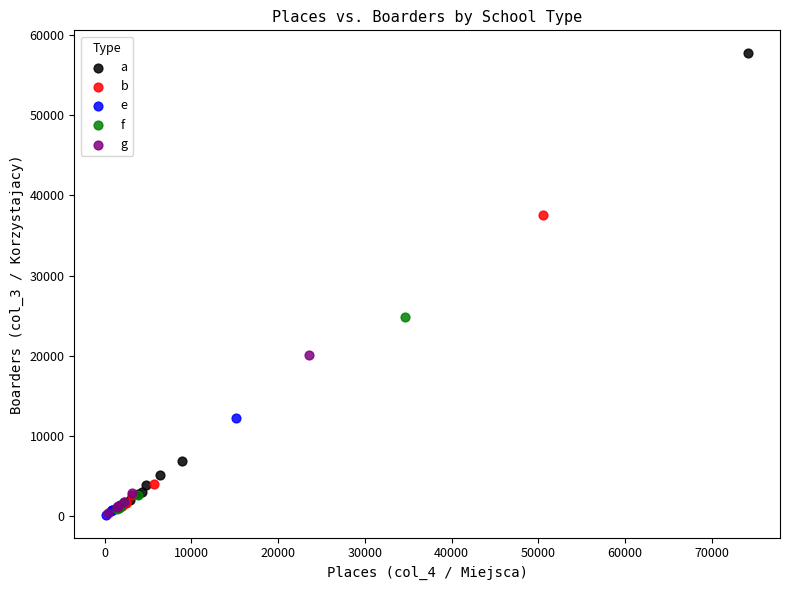

Which series has the widest spread of Y values?

a